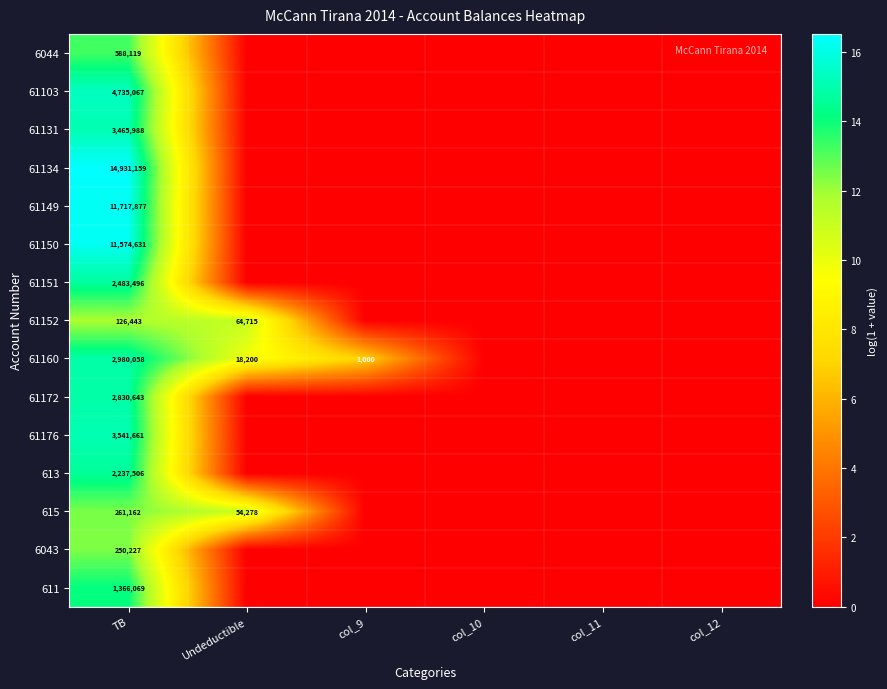

At which category does the chart reach its minimum across all series?

Undeductible